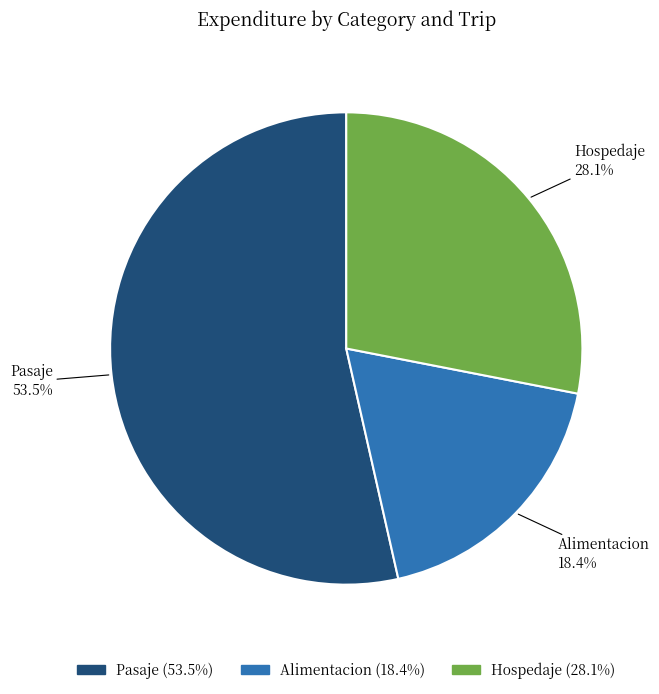

Does any single category account for the majority?

Yes